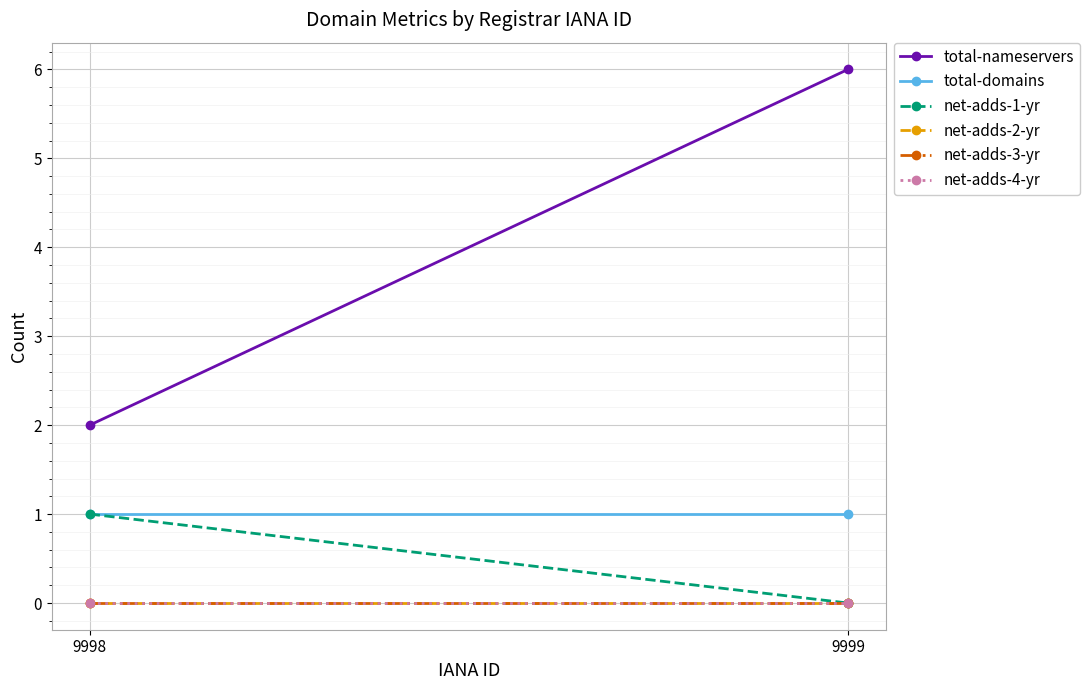

How many lines are shown in the chart?

6